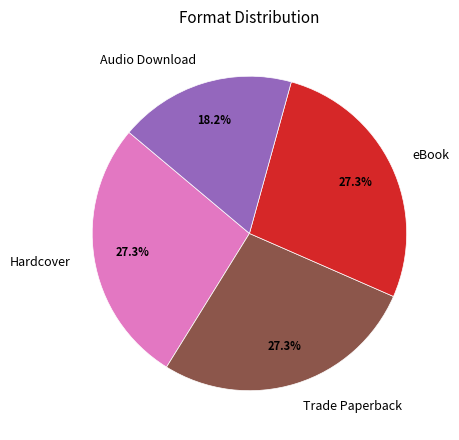

Does Trade Paperback account for over 50% of the chart?

No